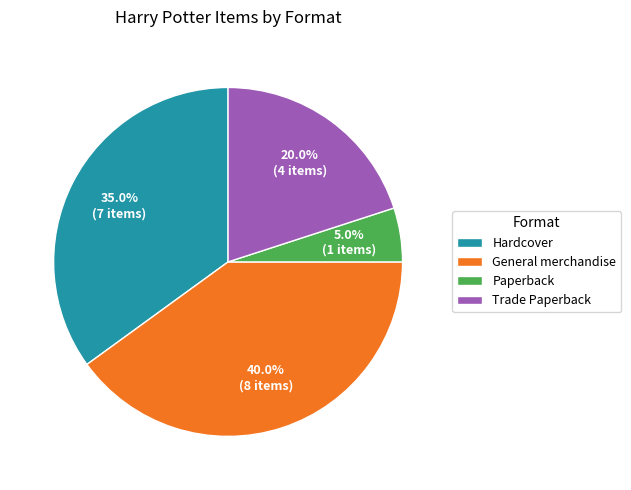

What is the total percentage of Paperback and General merchandise?

45.0%